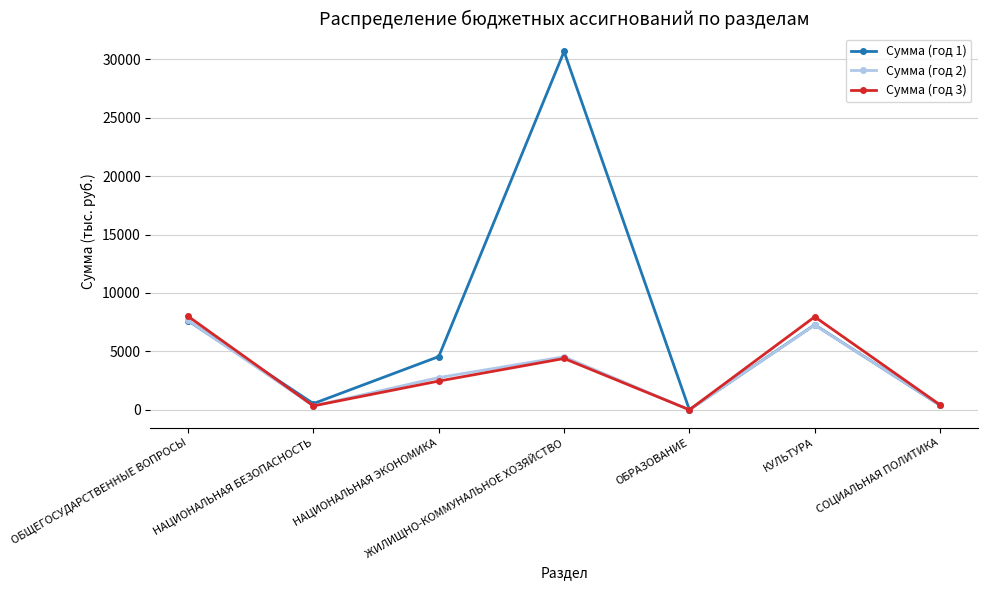

At which label does Сумма (год 1) first exceed 4554?

ОБЩЕГОСУДАРСТВЕННЫЕ ВОПРОСЫ